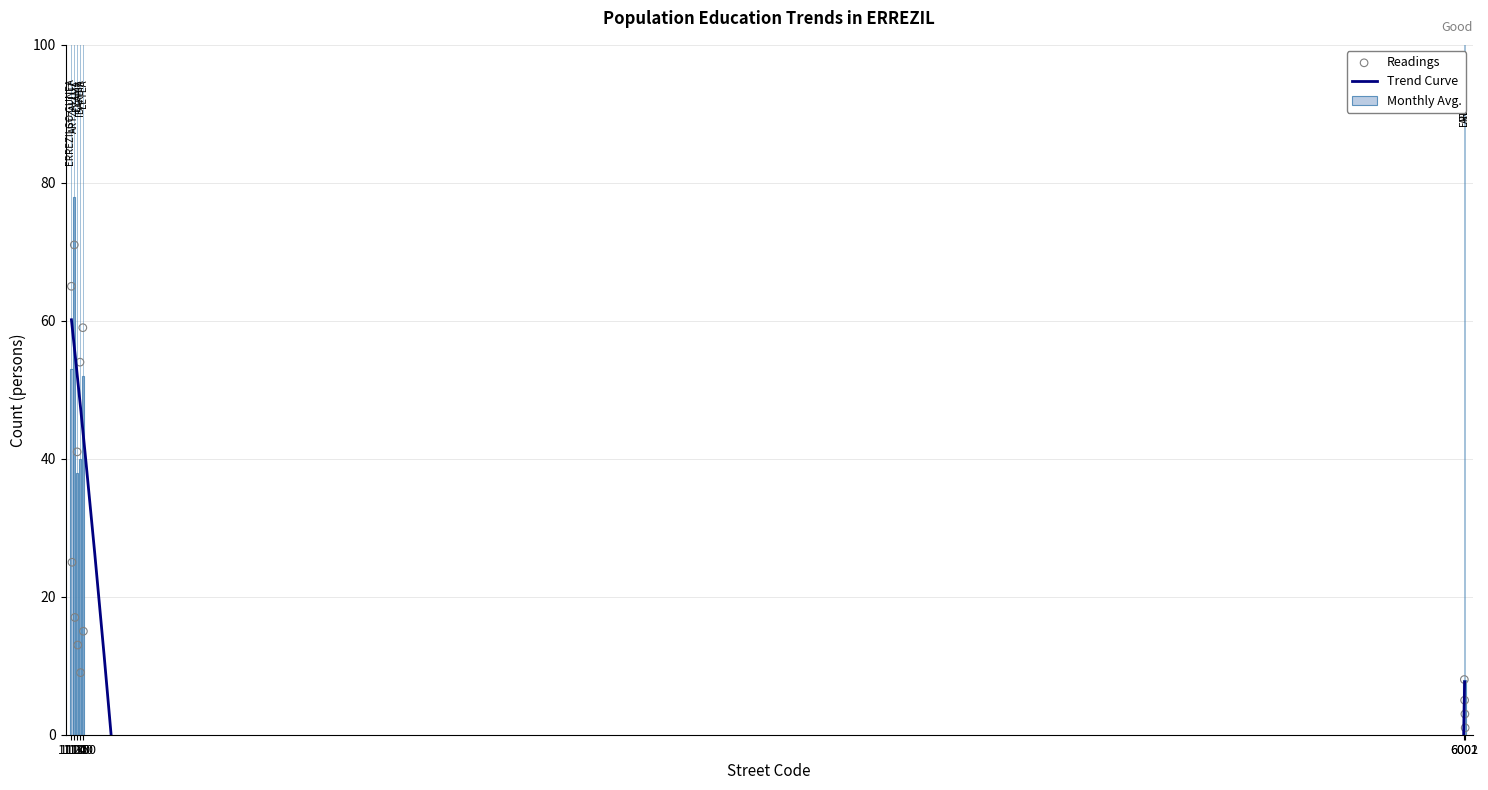

What is the highest value of the Monthly Avg. series?

78